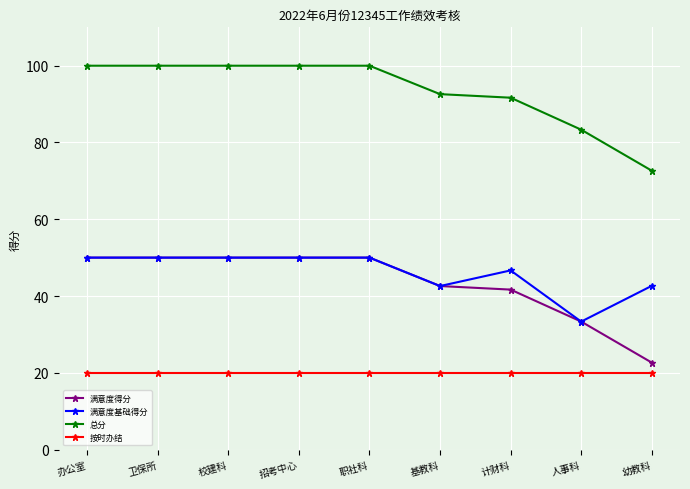

True or false: 满意度基础得分 has more than 0 points higher than both neighbors.

True